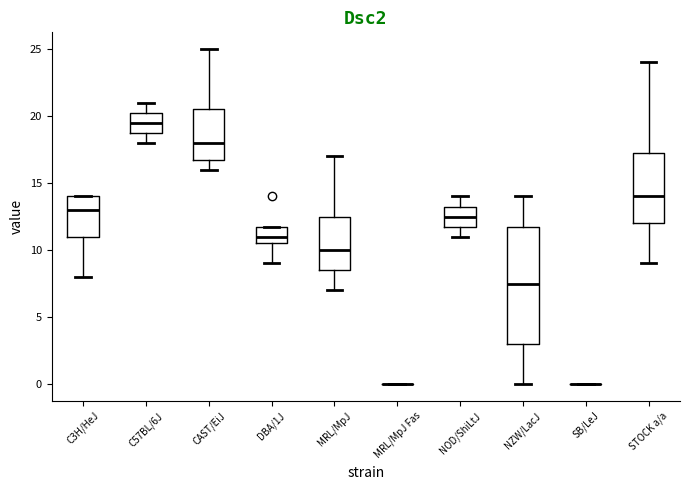

Which box is the tallest, from its lower edge to its upper edge?

NZW/LacJ